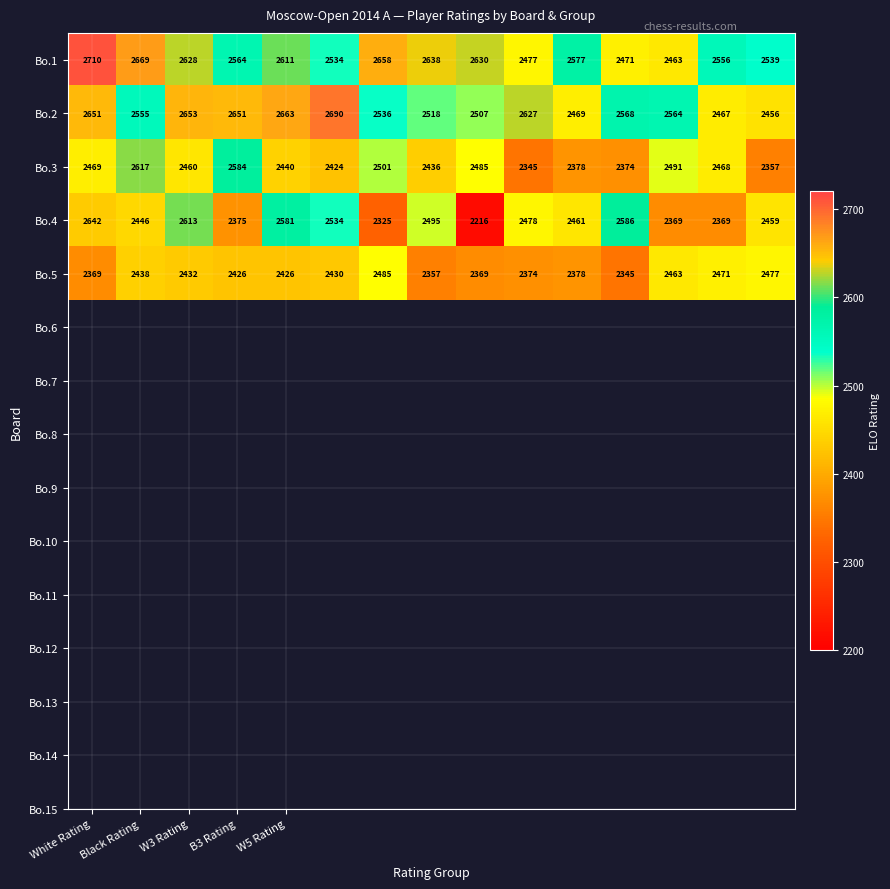

Rank the series by their maximum value, from lowest to highest.

Bo.5, Bo.3, Bo.4, Bo.2, Bo.1